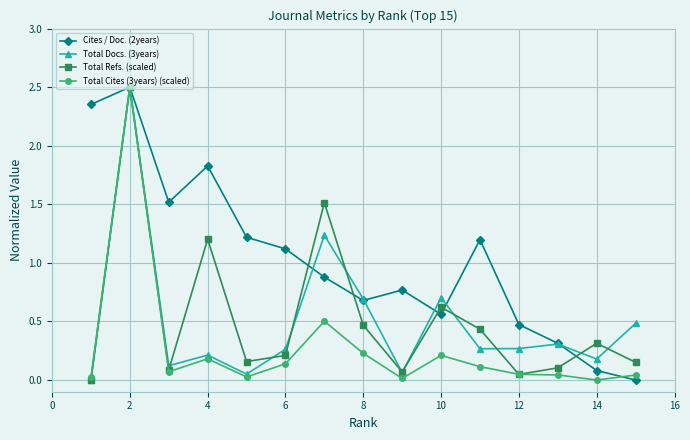

How many interior local peaks does the Total Docs. (3years) series have?

5